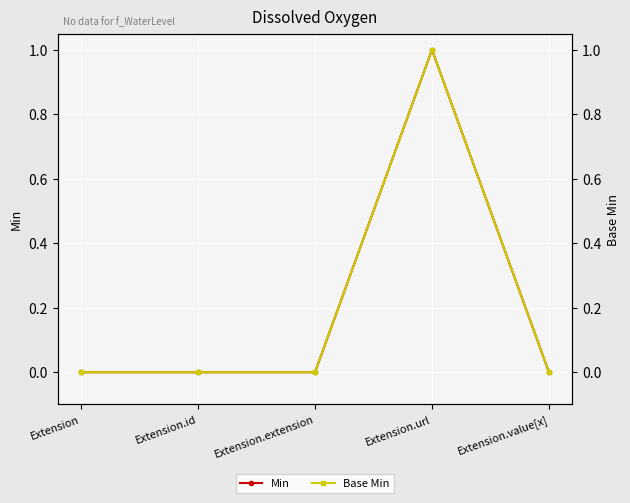

How many Base Min values are between 0 and 1?

5